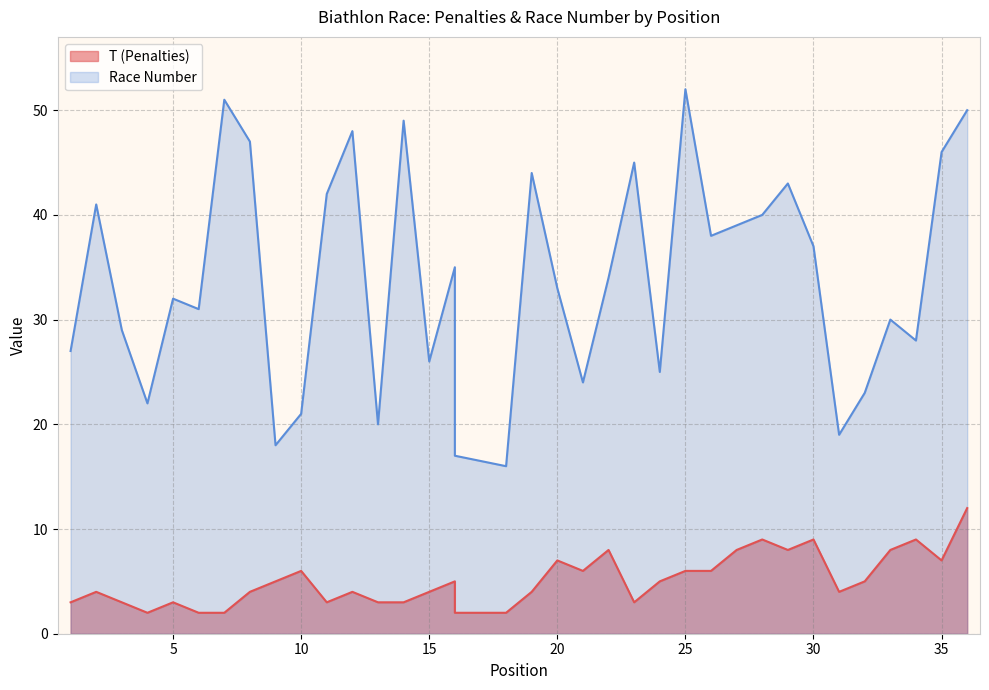

How many series are shown in this chart?

2